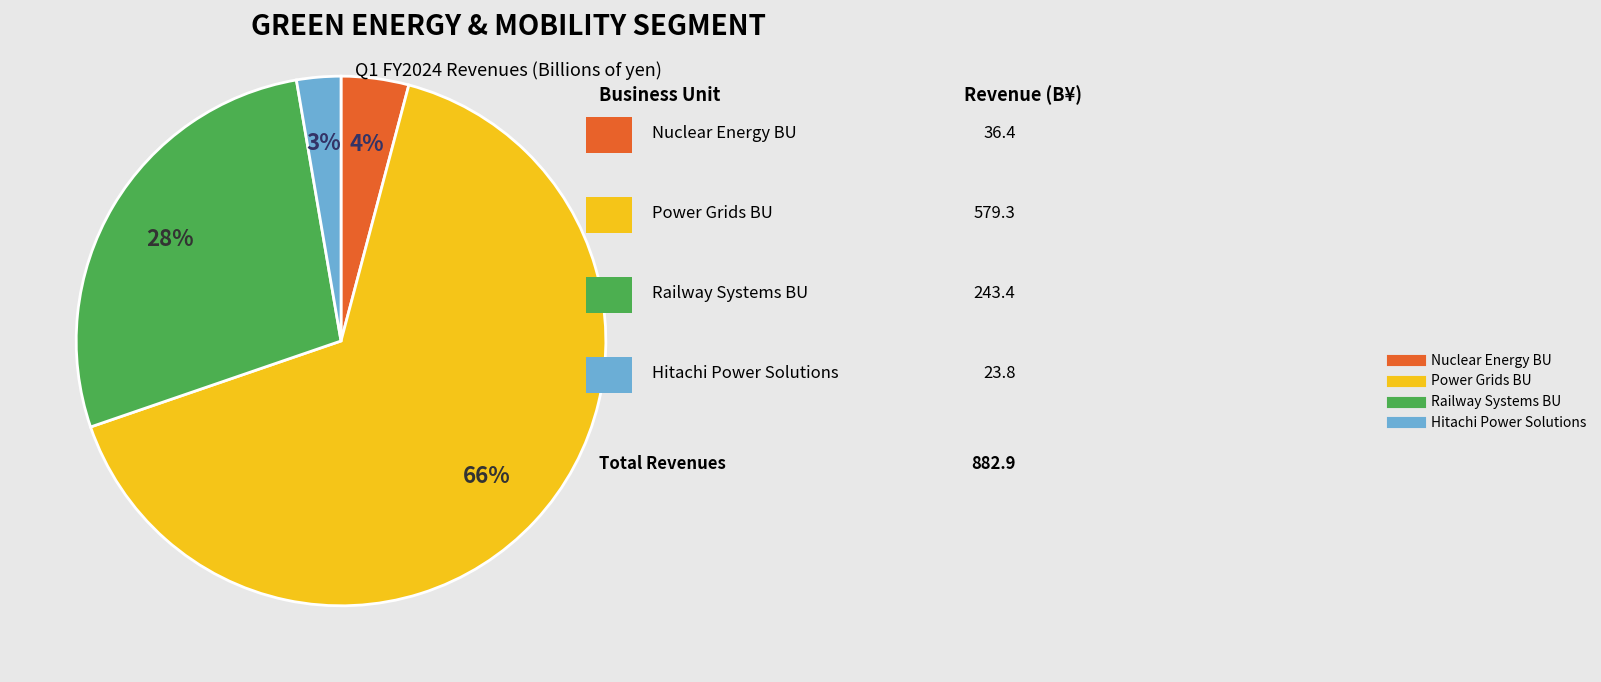

Count the number of slices in the pie.

4